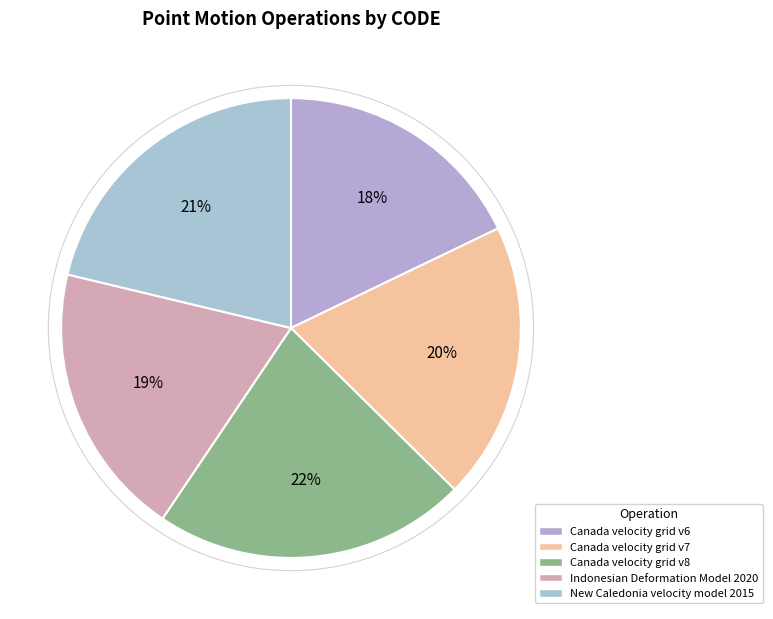

Which has a higher value, Canada velocity grid v6 or Indonesian Deformation Model 2020?

Indonesian Deformation Model 2020